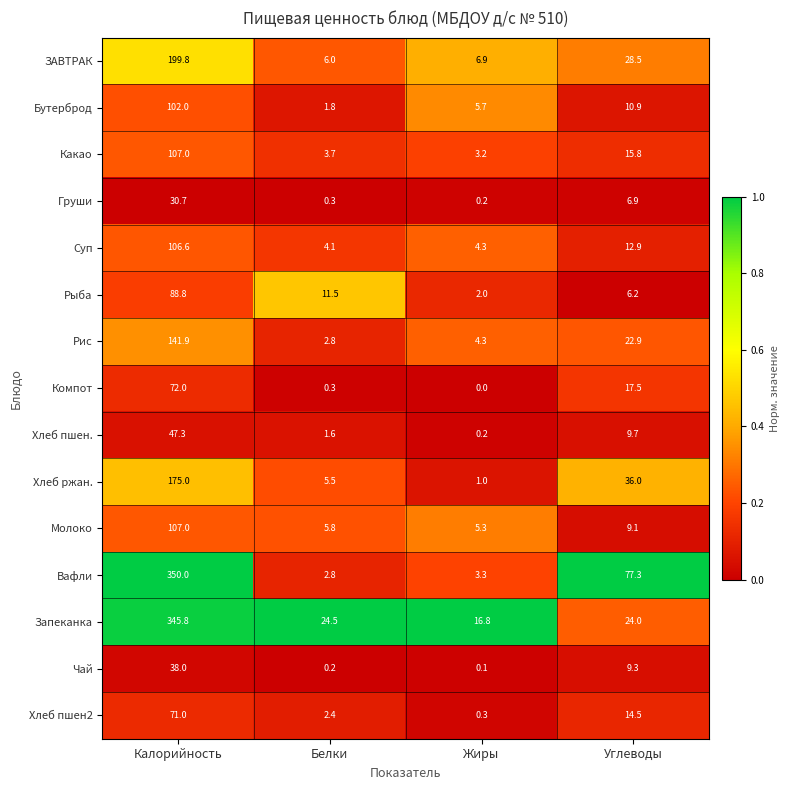

Rank the categories by Компот value from lowest to highest.

Жиры, Белки, Углеводы, Калорийность